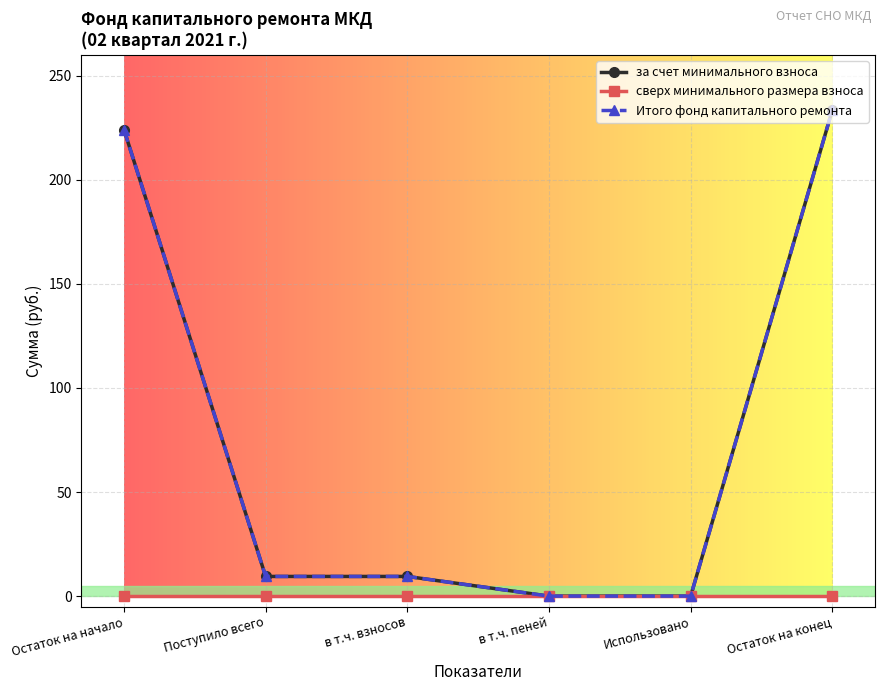

What is the highest value of the Итого фонд капитального ремонта series?

233.5